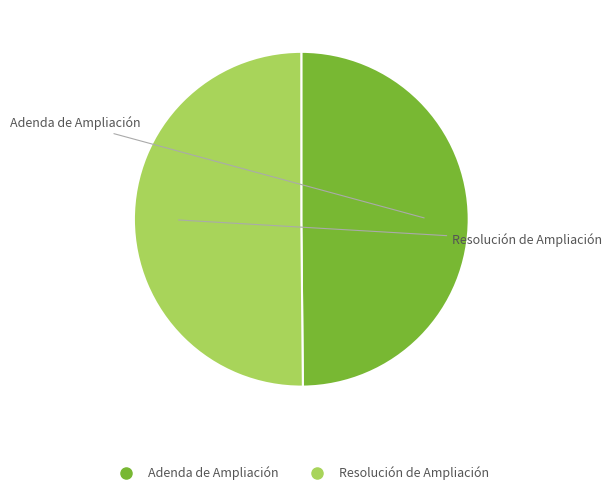

True or false: Resolución de Ampliación accounts for 50% of the total.

True